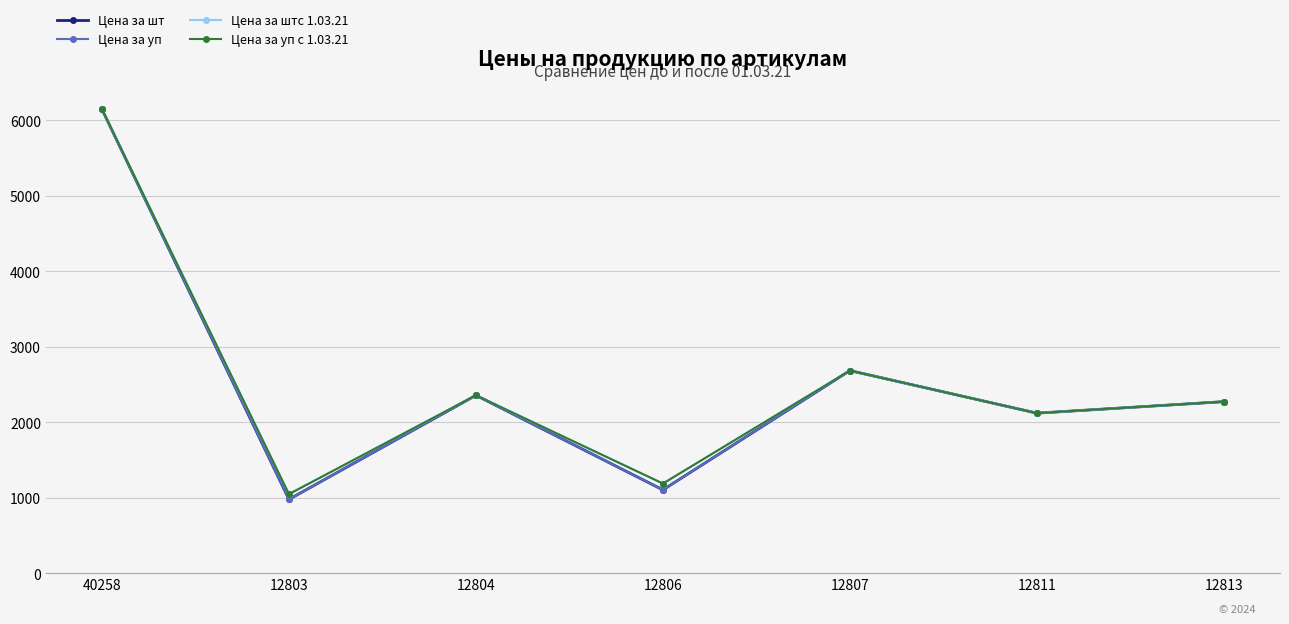

How many interior local peaks does the Цена за уп series have?

2